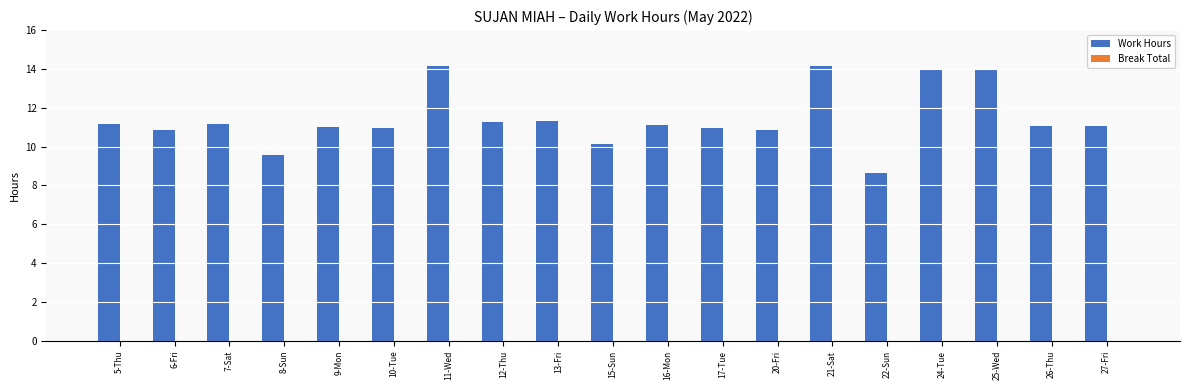

Between 25-Wed and 17-Tue, which is larger?

25-Wed